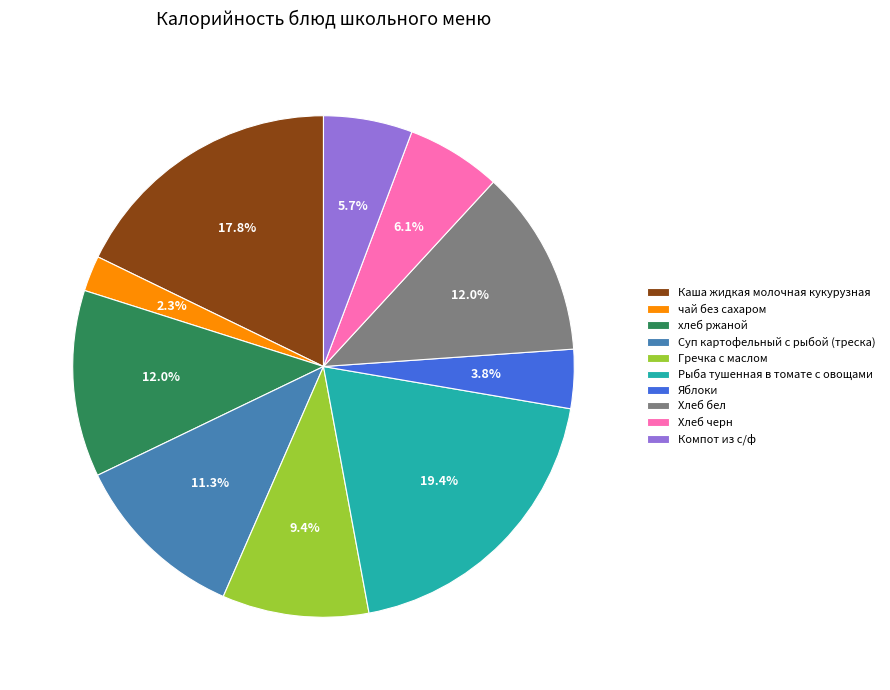

What percentage is the хлеб ржаной slice, to the nearest percent?

12%